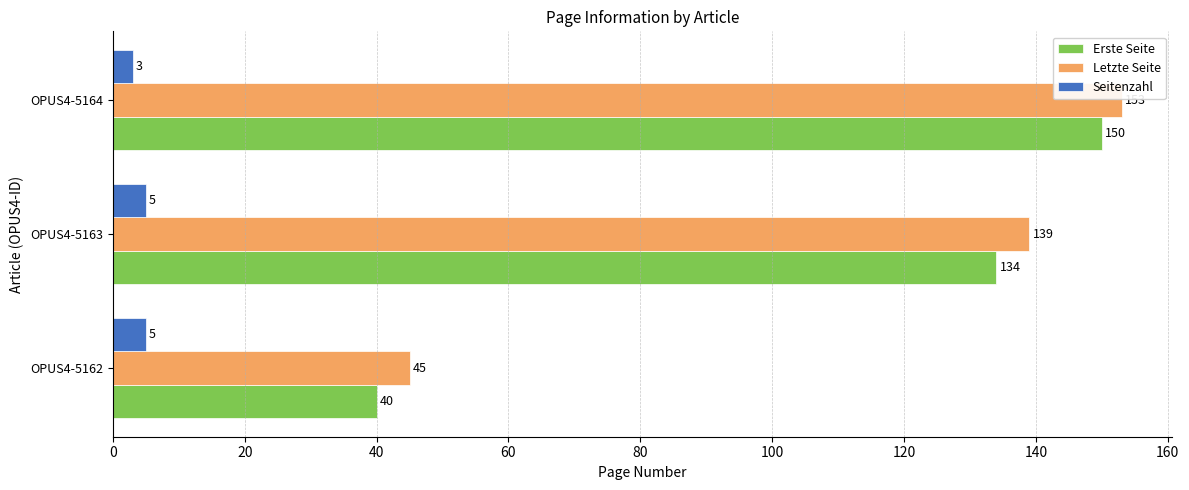

Which series has the largest total across all categories?

Letzte Seite